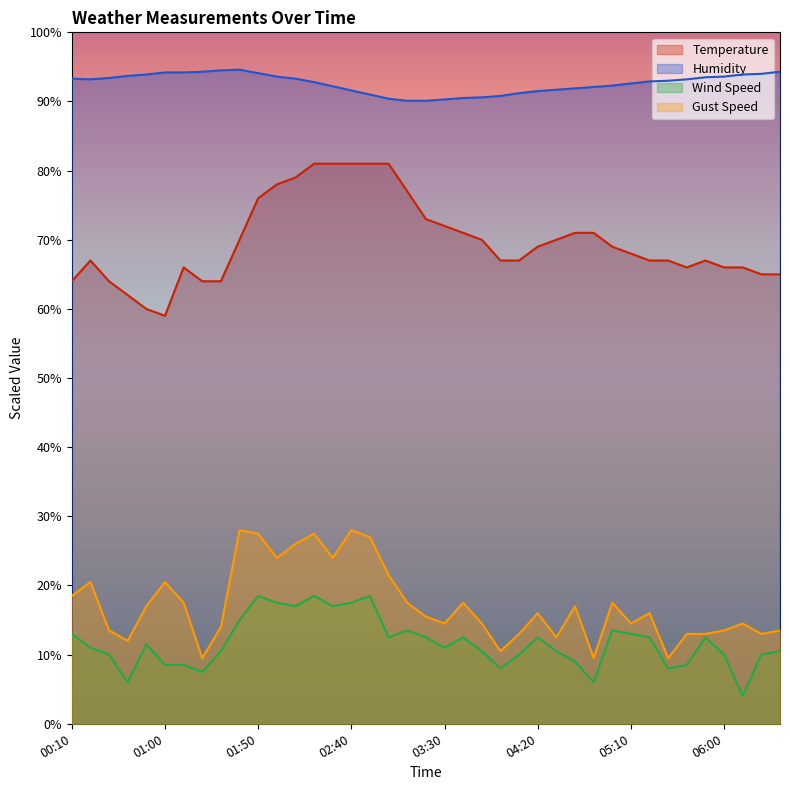

Is it true that Gust Speed equals 14.0 at 01:30?

True